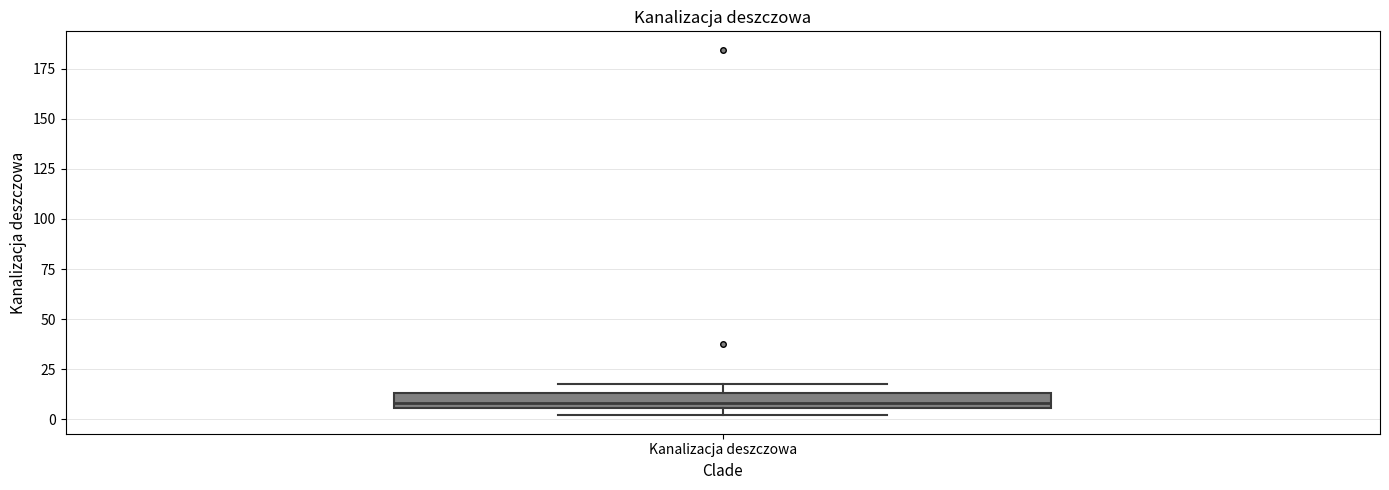

Where is the upper edge of the box for Kanalizacja deszczowa on the y-axis? The values are not printed on the chart, so give them approximately, as read against the axis.

15